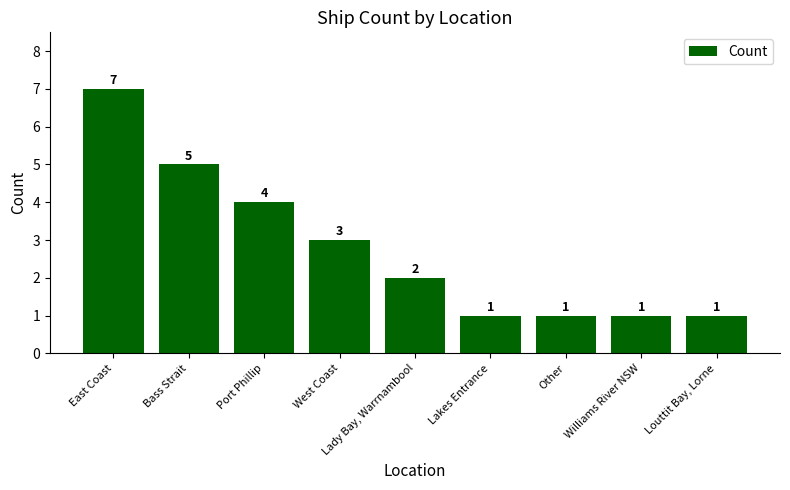

What value does the data have at West Coast?

3